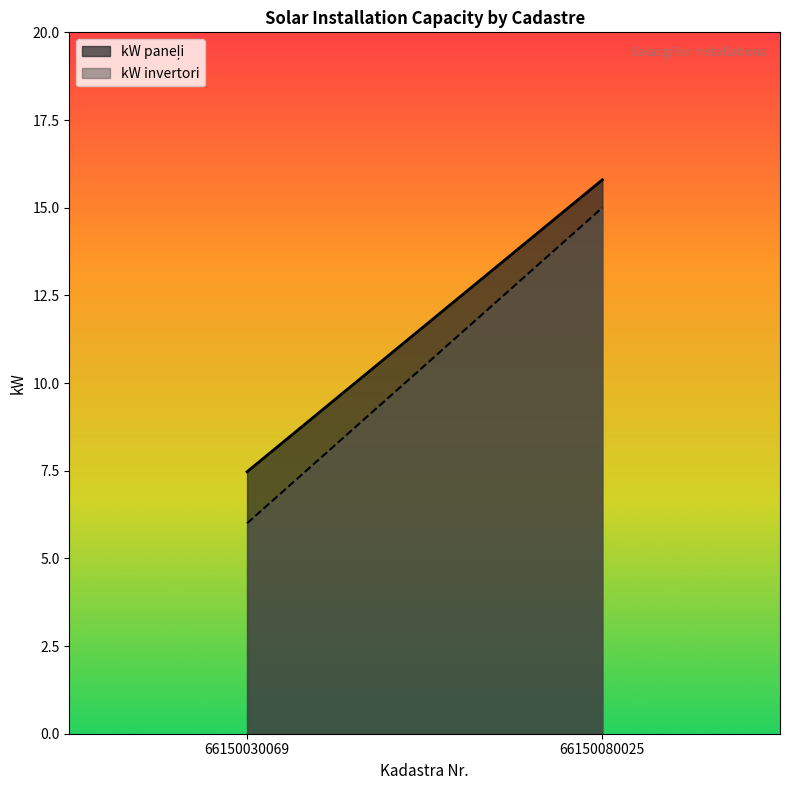

What is the sum of the kW paneļi values at 66150080025 and 66150030069?

23.3